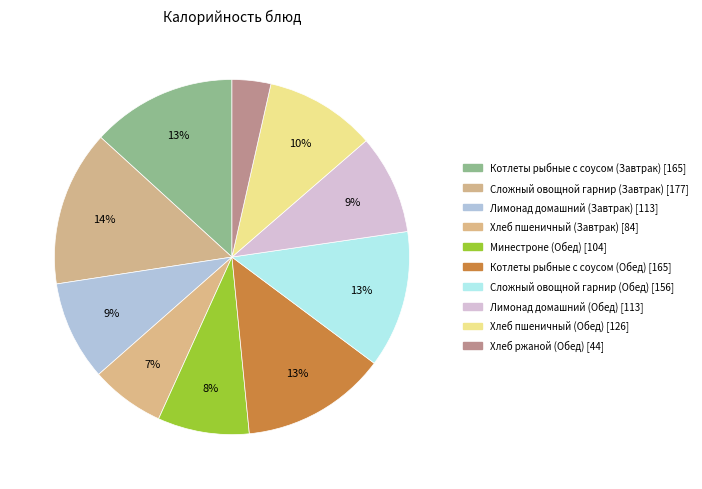

Do Хлеб пшеничный (Завтрак) and Сложный овощной гарнир (Обед) together represent more than half of the pie?

No